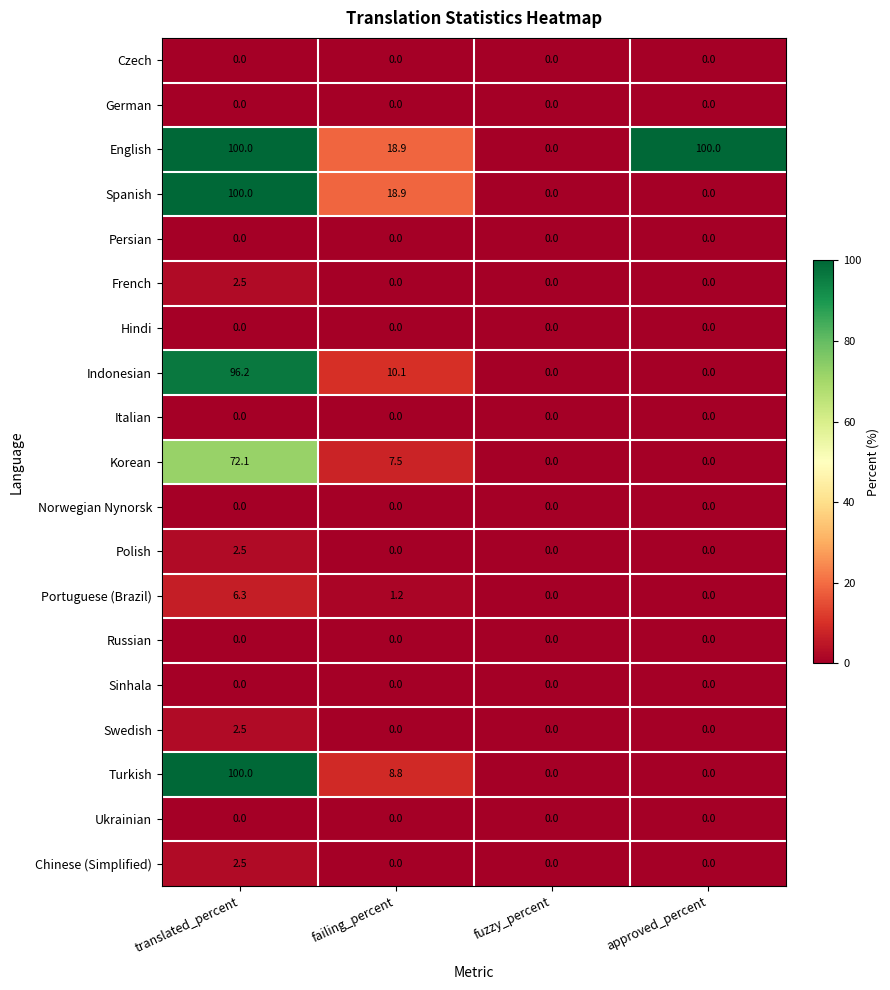

Count the Spanish values in the range 0 to 100.

4